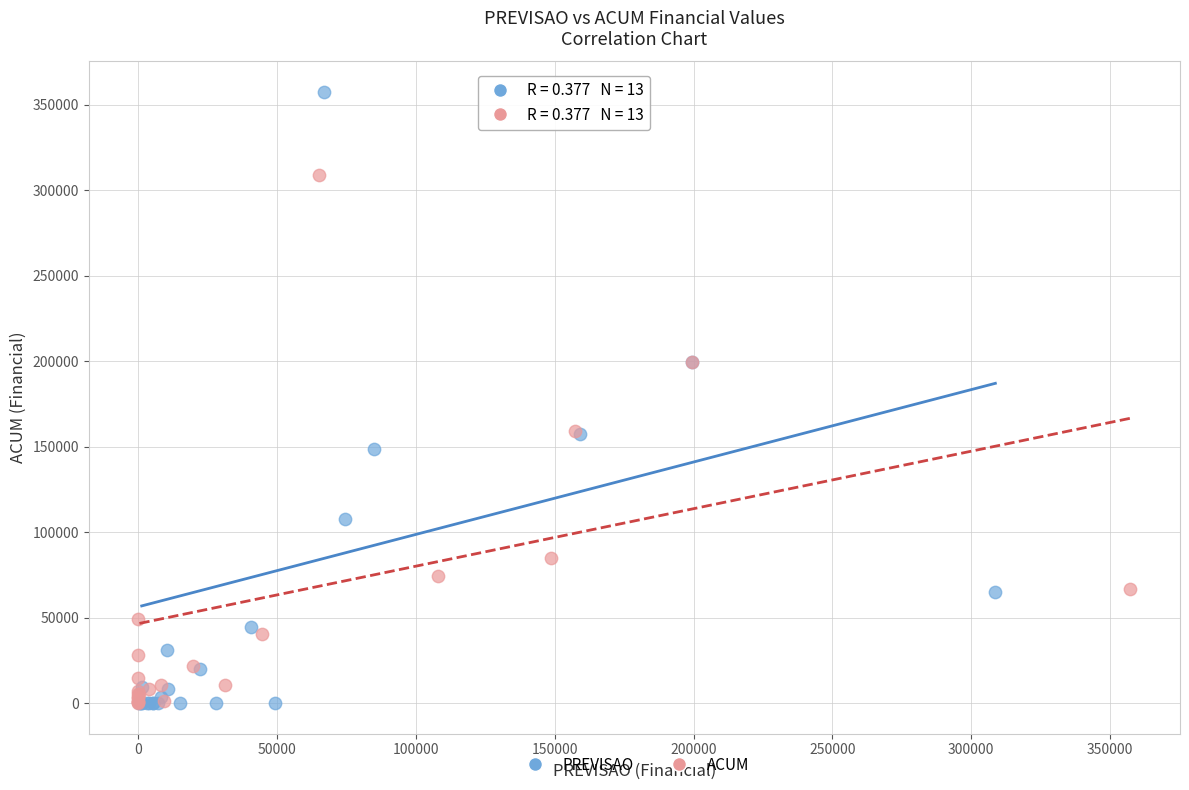

Which series has the widest spread of Y values?

PREVISAO